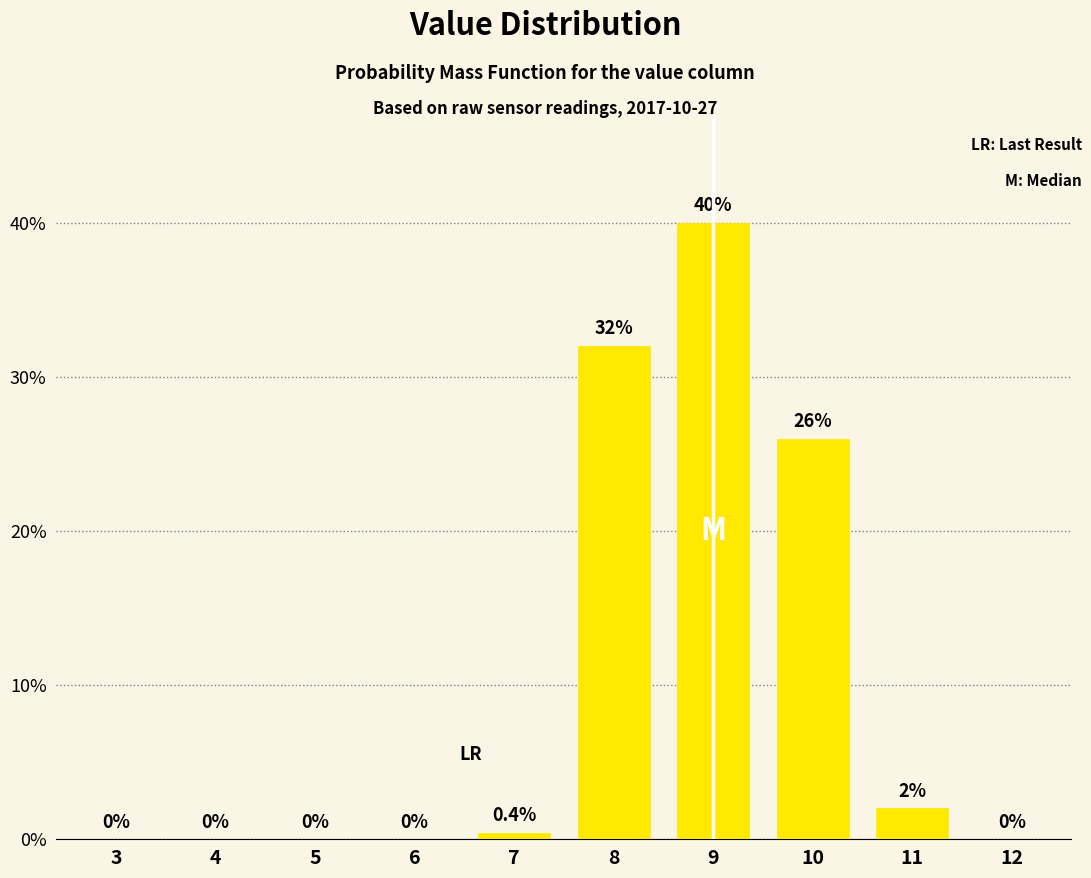

Reading right to left, extract all data points from this chart.

12=0.0	11=2.0	10=26.0	9=40.0	8=32.0	7=0.4	6=0.0	5=0.0	4=0.0	3=0.0